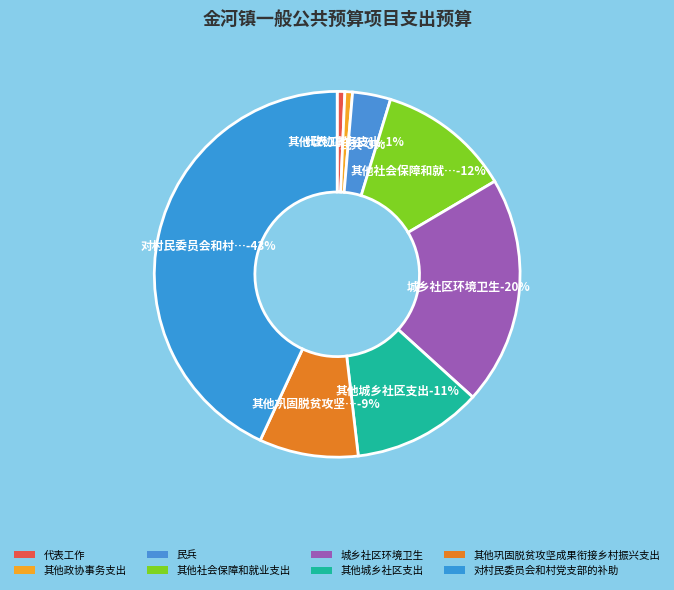

Which slice is the largest?

对村民委员会和村党支部的补助